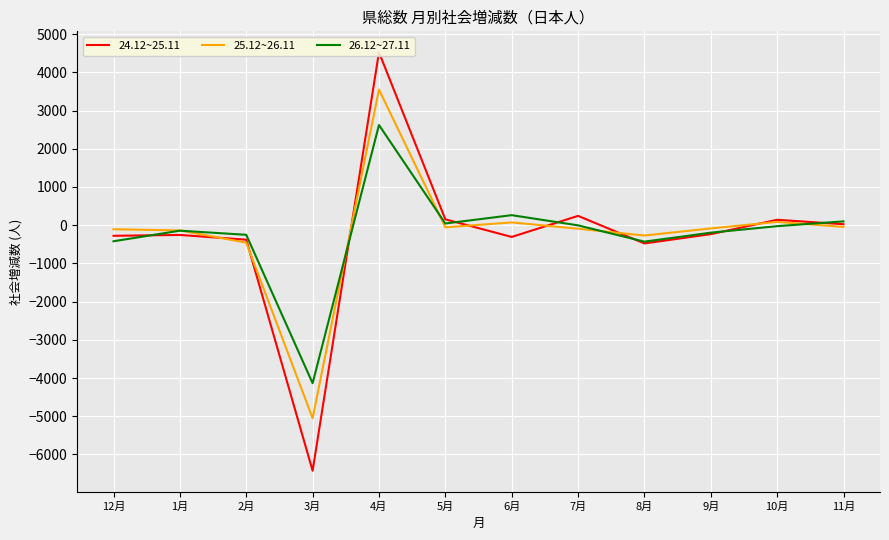

What is the value of the 25.12~26.11 point at the 2nd from the left?

-138